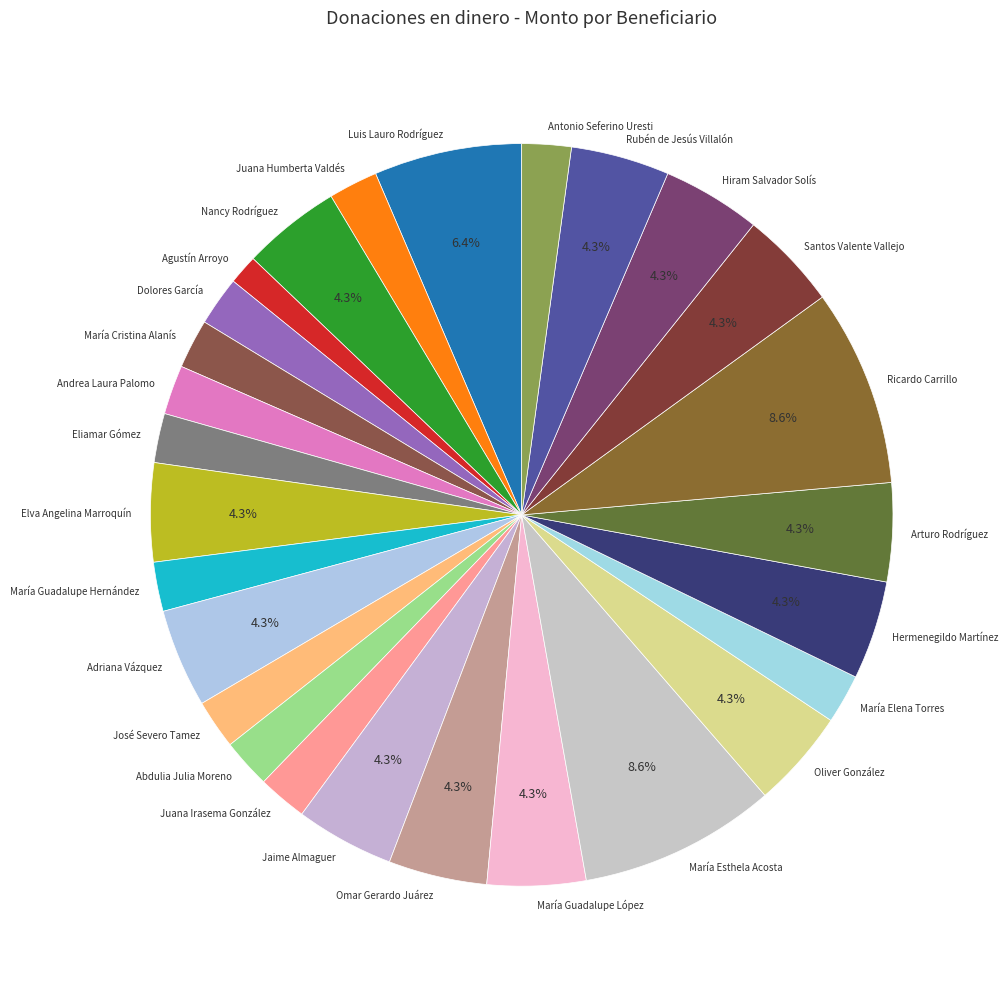

Which category has the smallest portion of the pie?

Agustín Arroyo